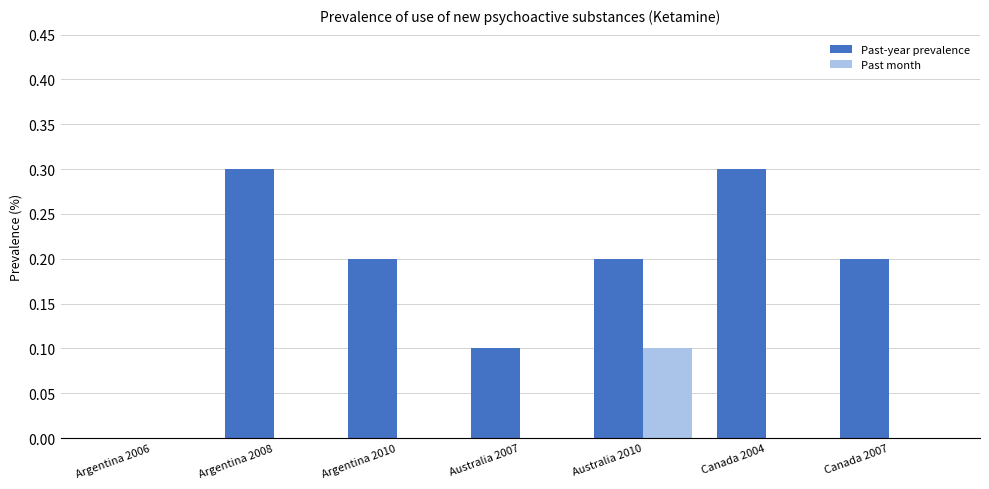

Count the number of categories in the chart.

7